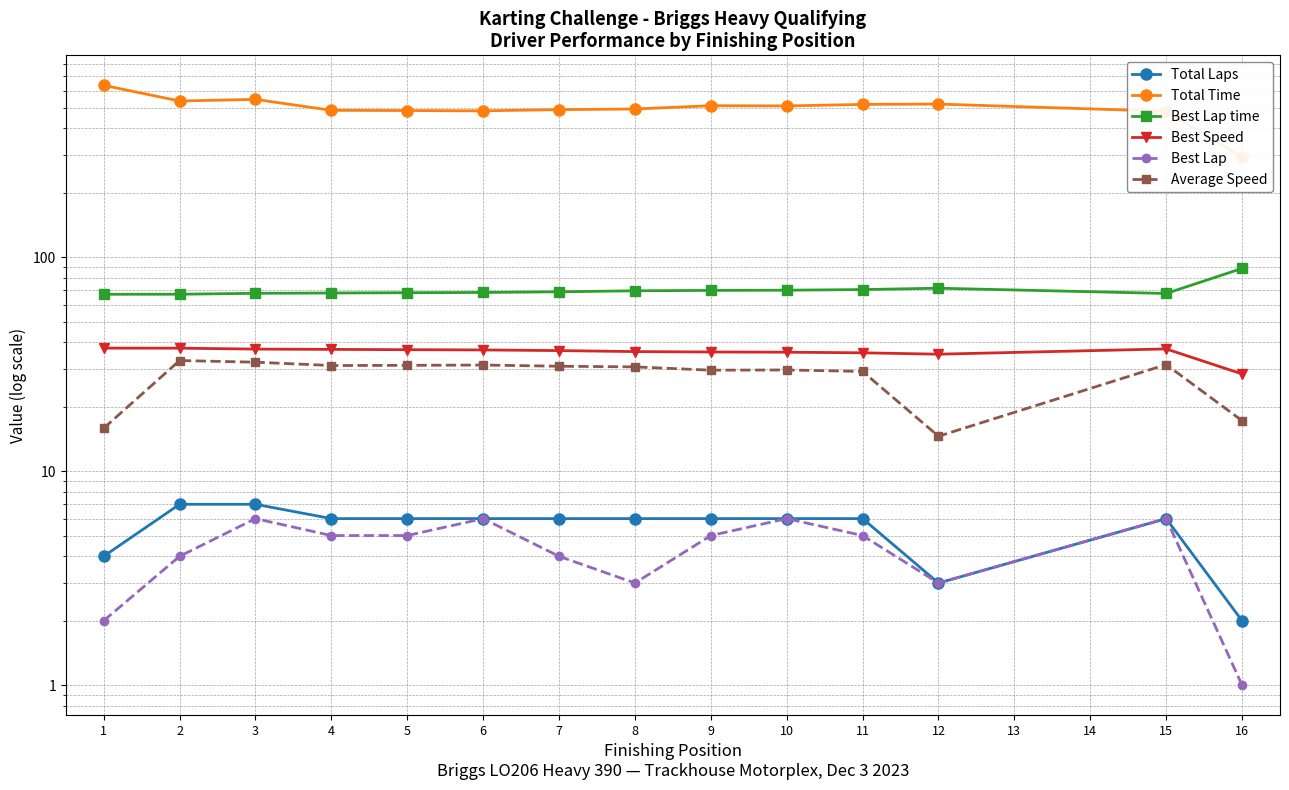

Read the Total Laps value at 7.

6.0